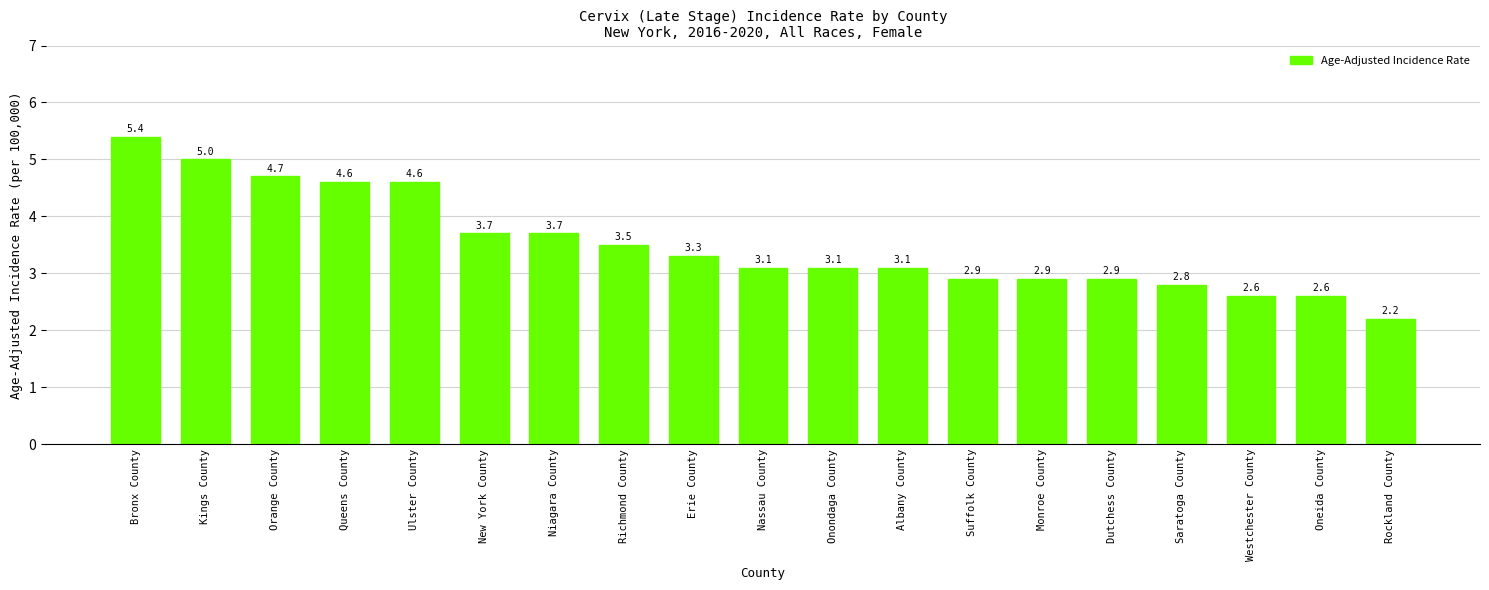

What is the average value?

3.5